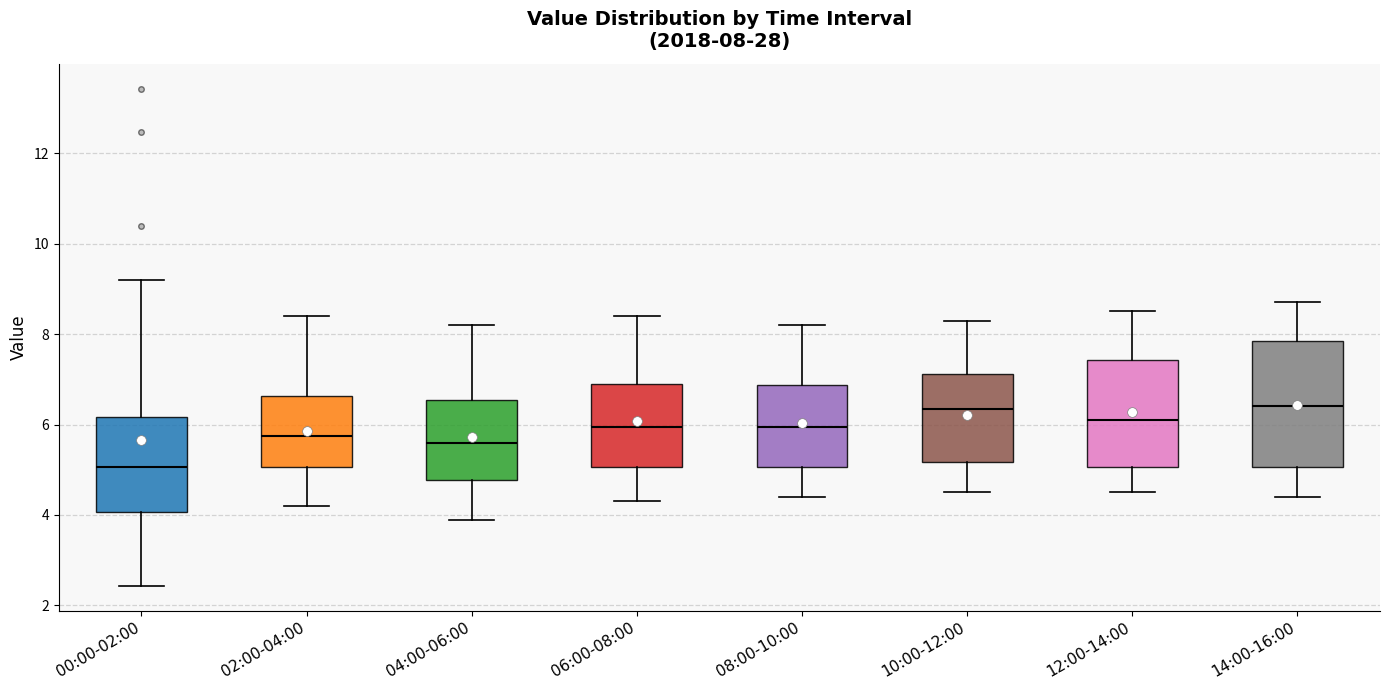

Comparing the boxes themselves (not the whiskers), which one is the tallest?

14:00-16:00